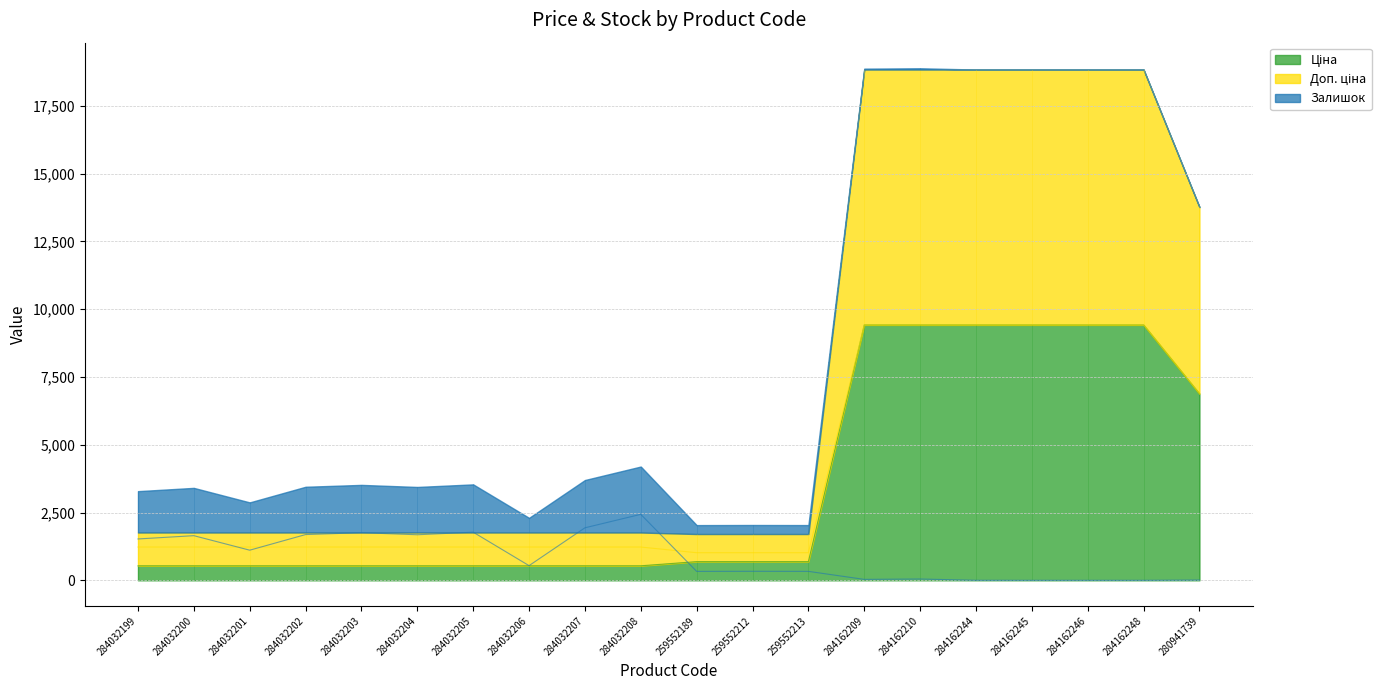

What is the average value of the Залишок series?

858.8